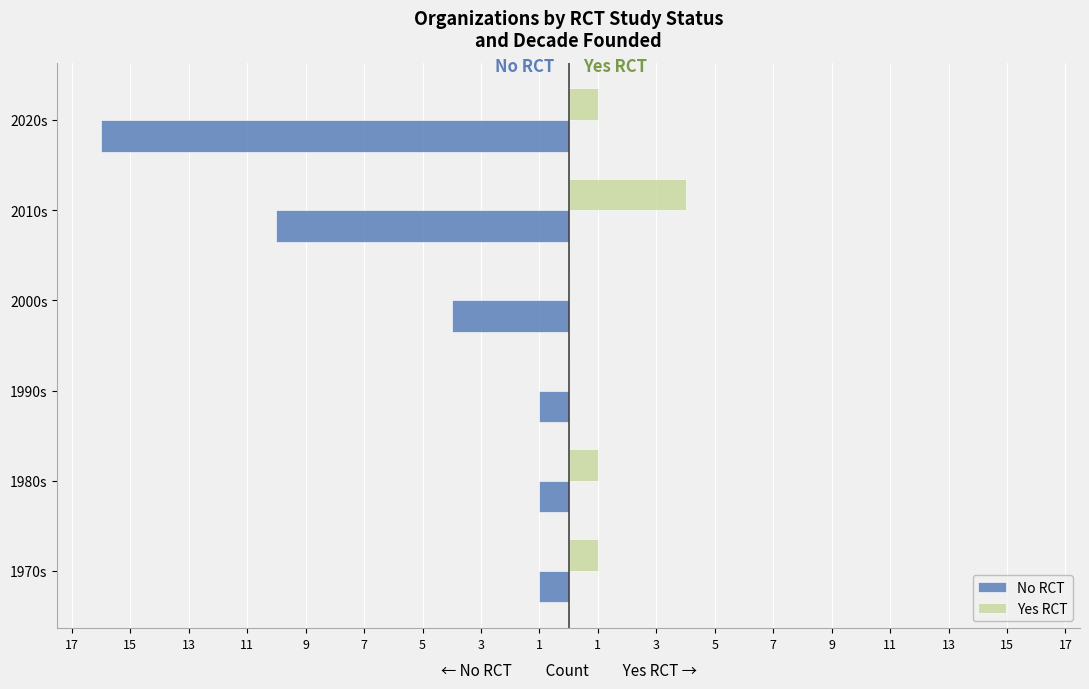

What are all the series names shown in the legend?

No RCT, Yes RCT